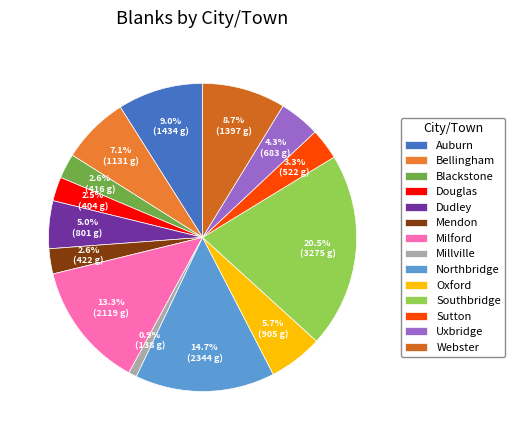

To the nearest percent, what is the difference between the Dudley and Oxford slice percentages?

1%